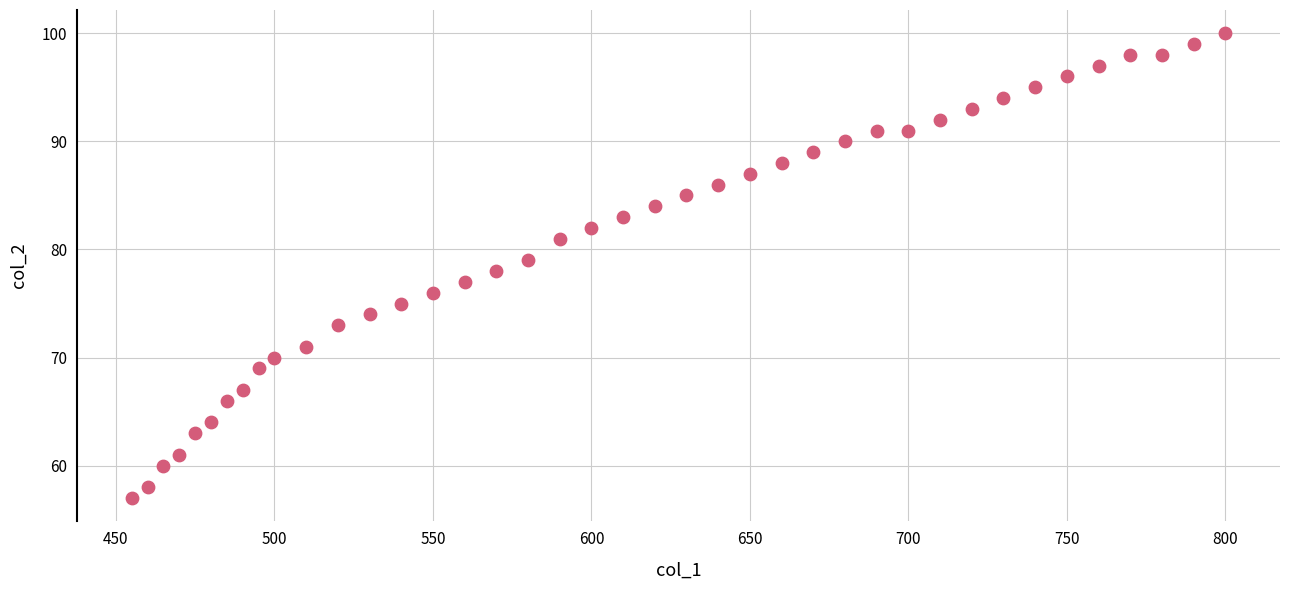

What is the range of Y values (max minus min)?

43